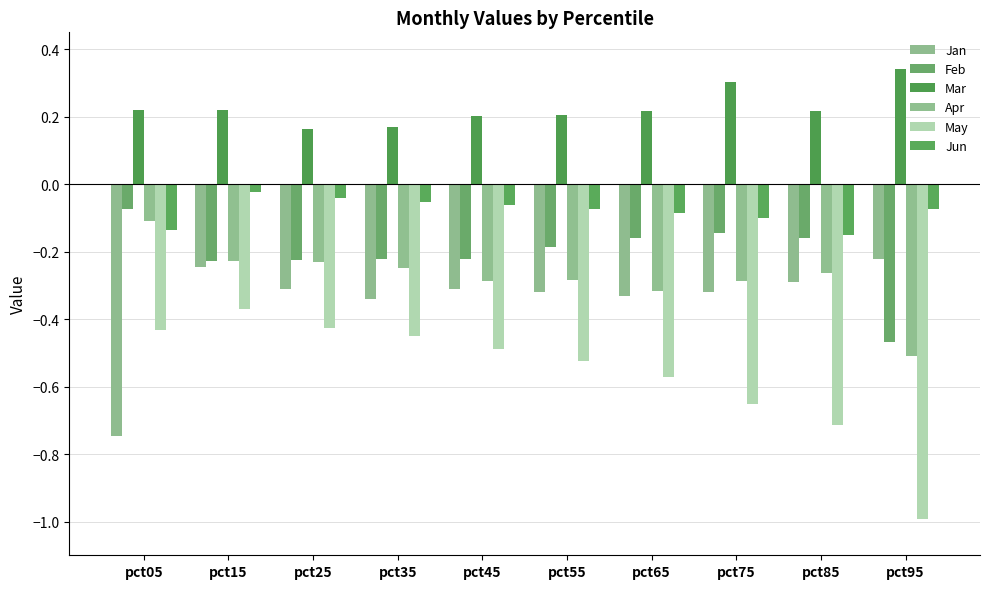

What is the value of the May bar at the 2nd from the left?

-0.4